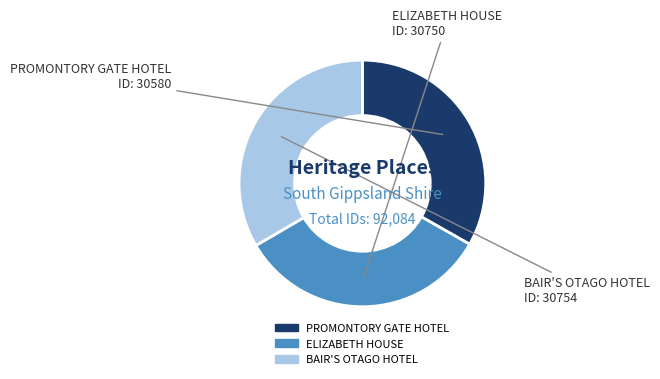

What is the ratio of the value at PROMONTORY GATE HOTEL to the value at BAIR'S OTAGO HOTEL?

1.0